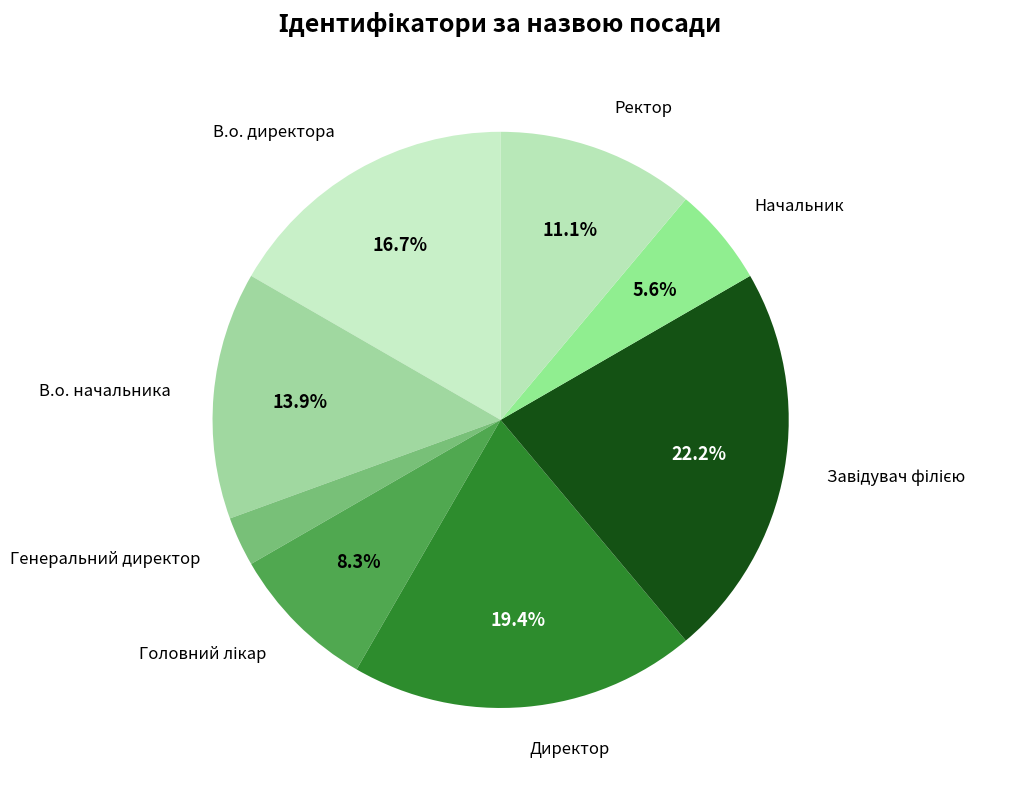

What is the ratio of the value at Генеральний директор to the value at В.о. начальника?

0.2